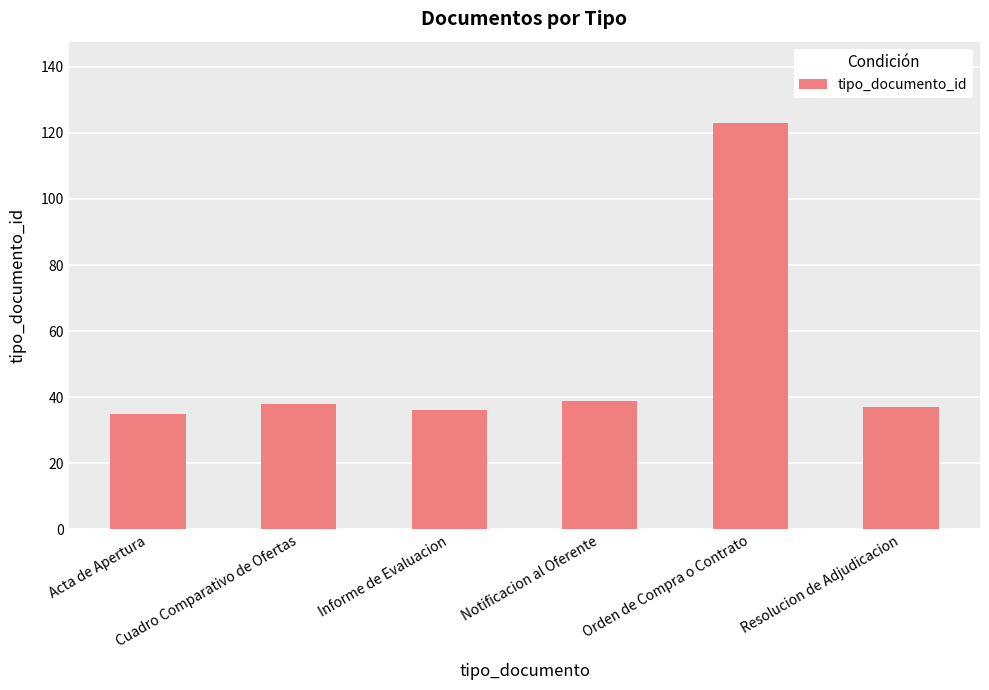

Which has a higher value, Resolucion de Adjudicacion or Orden de Compra o Contrato?

Orden de Compra o Contrato